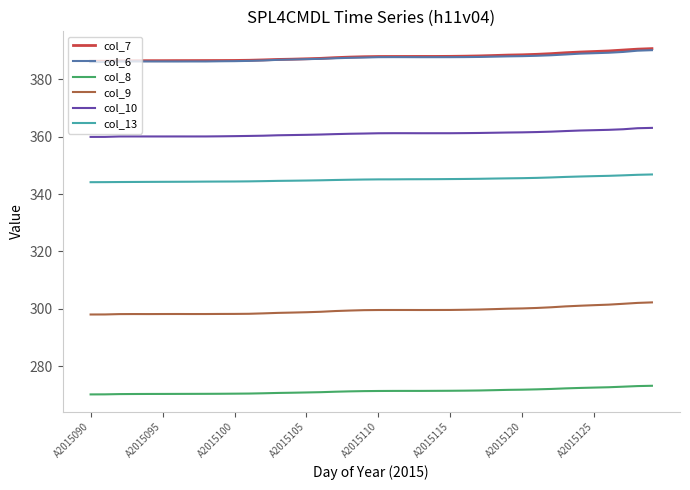

True or false: col_8 and col_7 intersect in this chart.

False